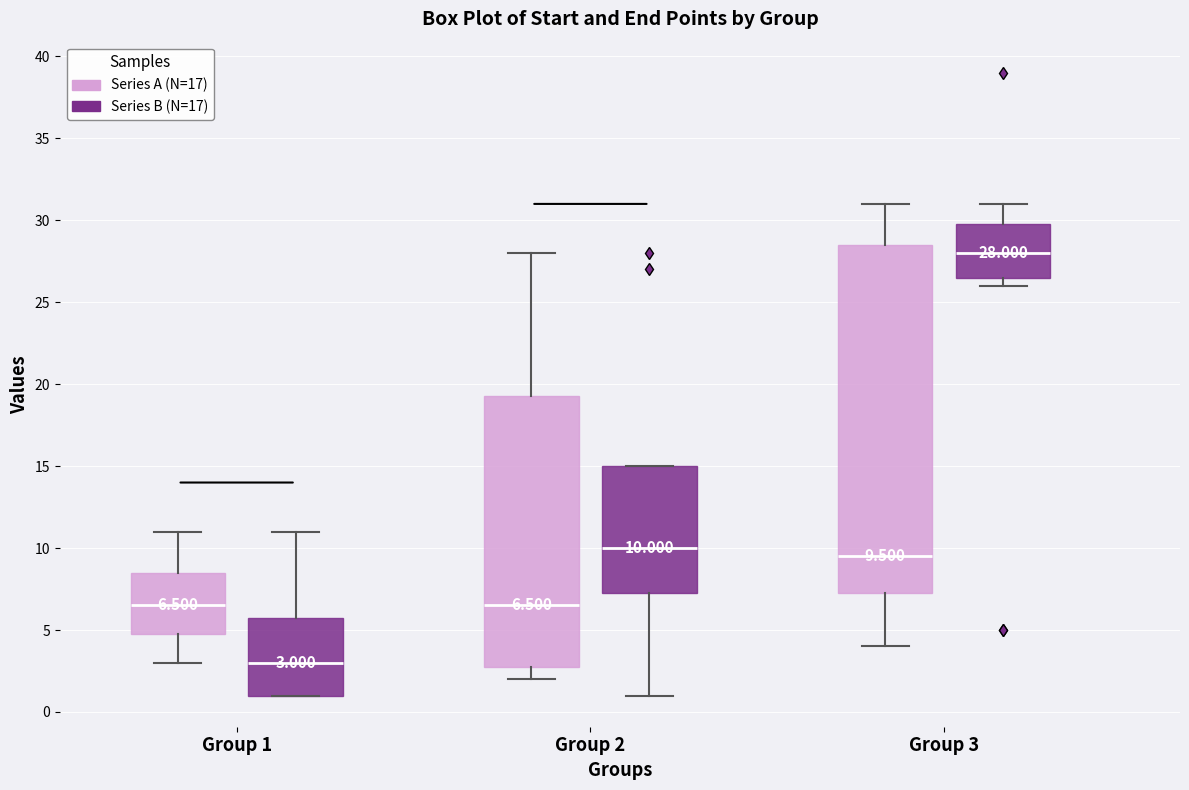

Which box is the tallest, from its lower edge to its upper edge?

Group 3 (Series A (N=17))